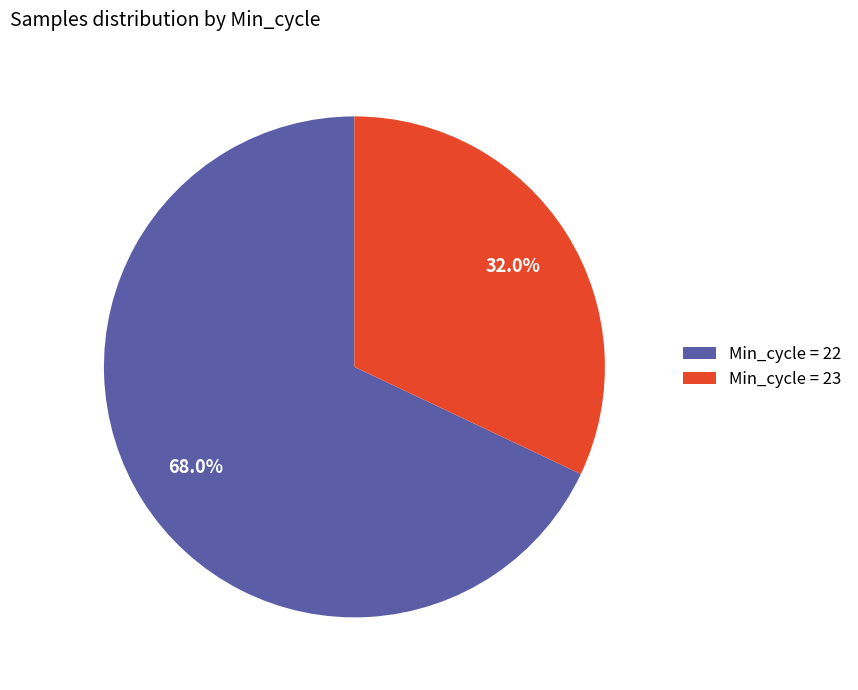

Rank the categories by value from lowest to highest.

Min_cycle = 23, Min_cycle = 22